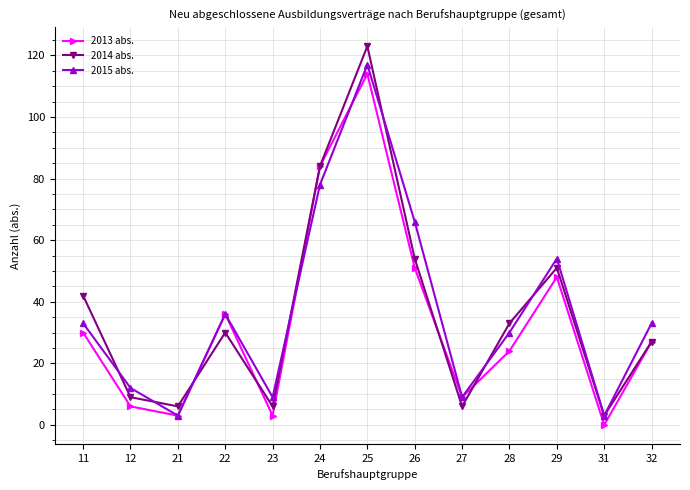

In 2013 abs., how many points are higher than both neighbors (excluding endpoints)?

3